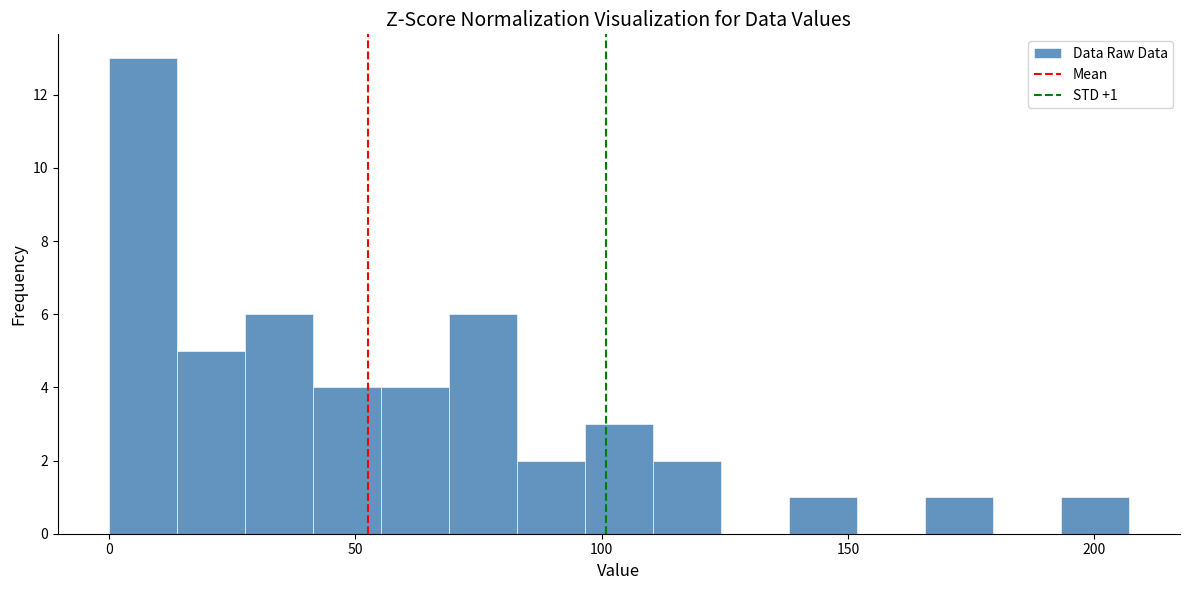

Around what value on the x-axis is the tallest bar? Give the approximate position of its centre, as read against the axis.

5